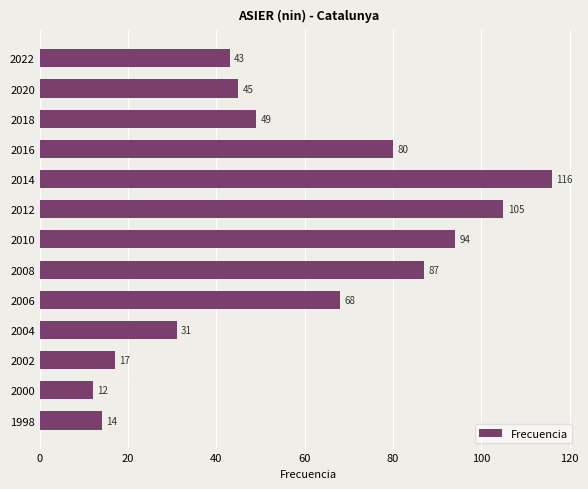

Does the chart contain stacked bars?

No